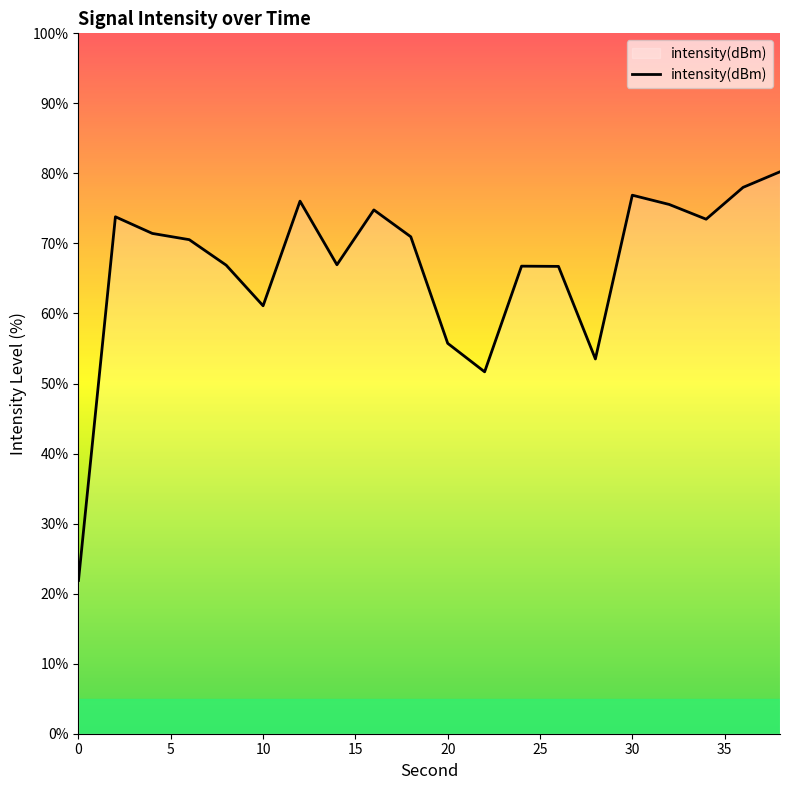

What is the smallest value displayed?

21.9